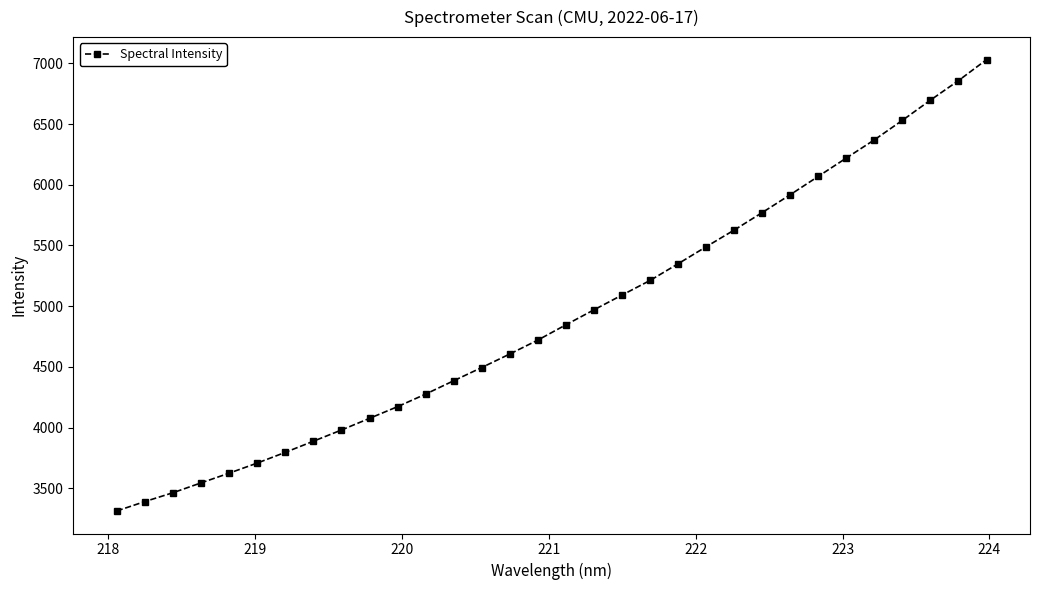

What is the value of the 4th point from the left?

3544.1